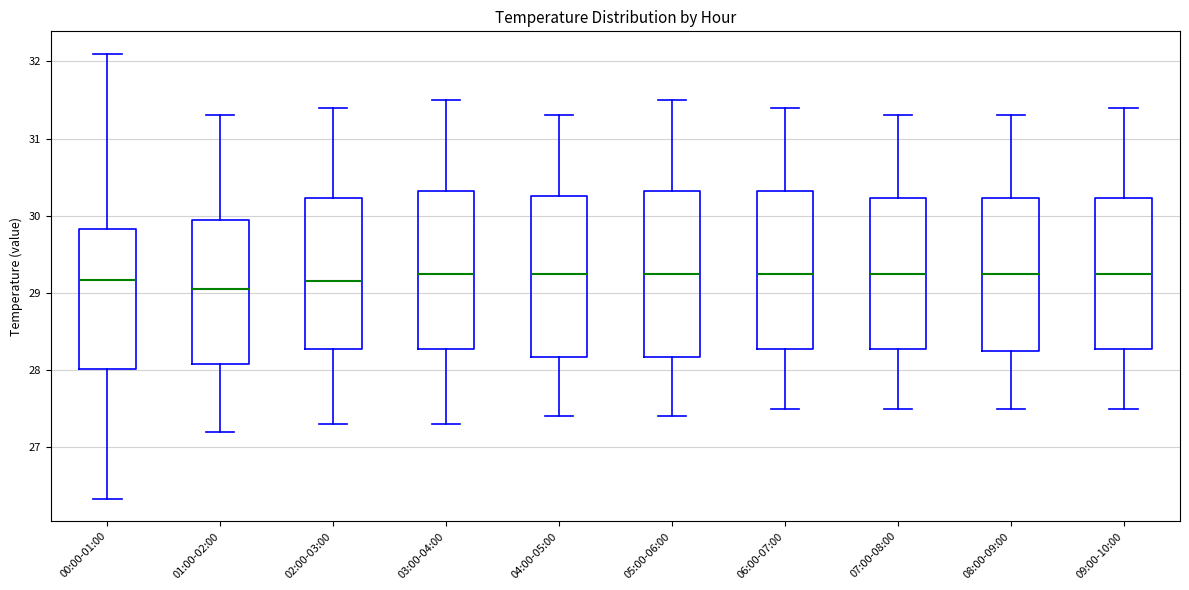

Where does the upper whisker of the box for 08:00-09:00 end on the y-axis? The values are not printed on the chart, so give them approximately, as read against the axis.

31.3